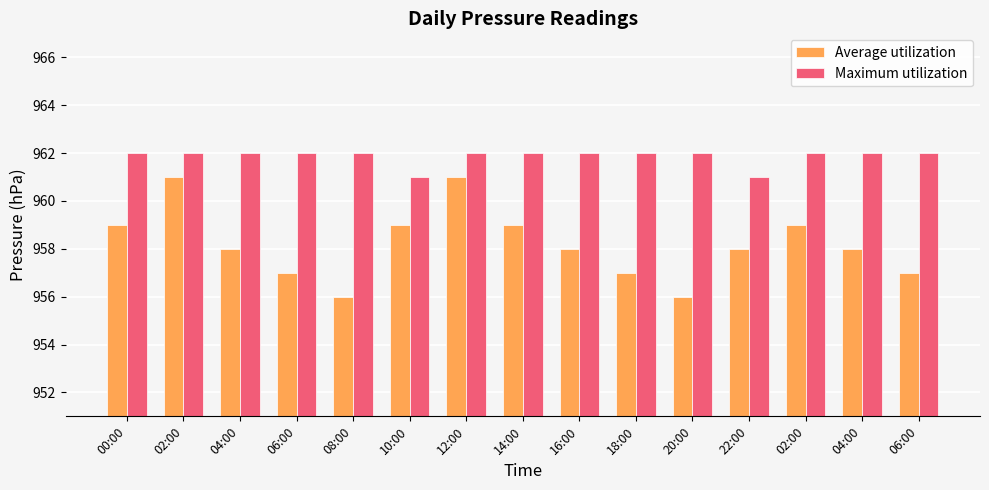

Is the value of Maximum utilization at 00:00 greater than the value of Average utilization at 06:00?

Yes